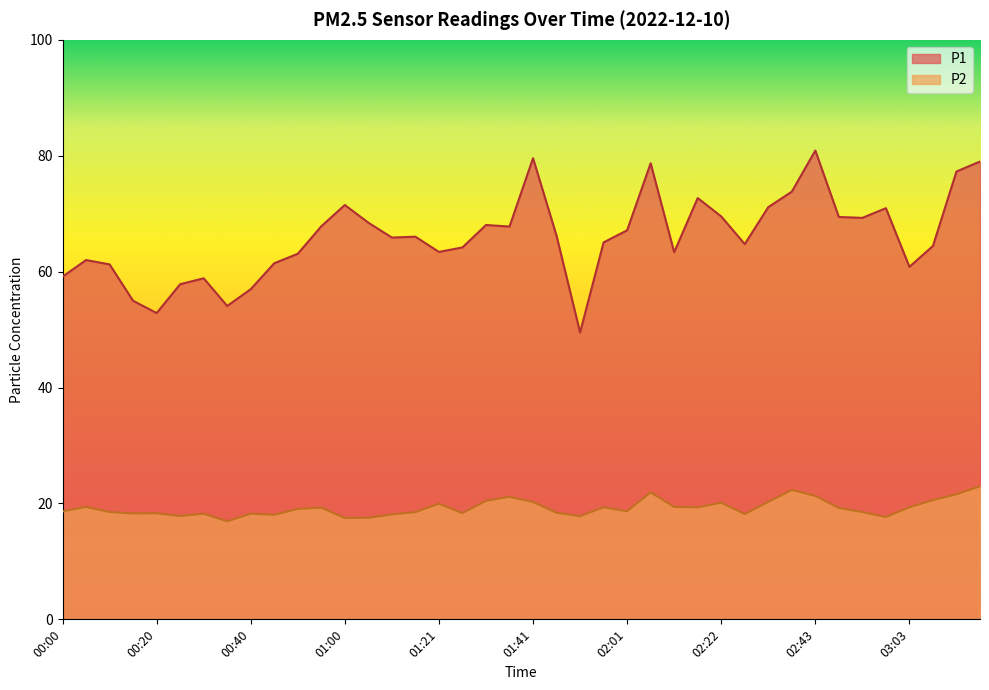

Which category has the lowest value in the P1 series?

01:51